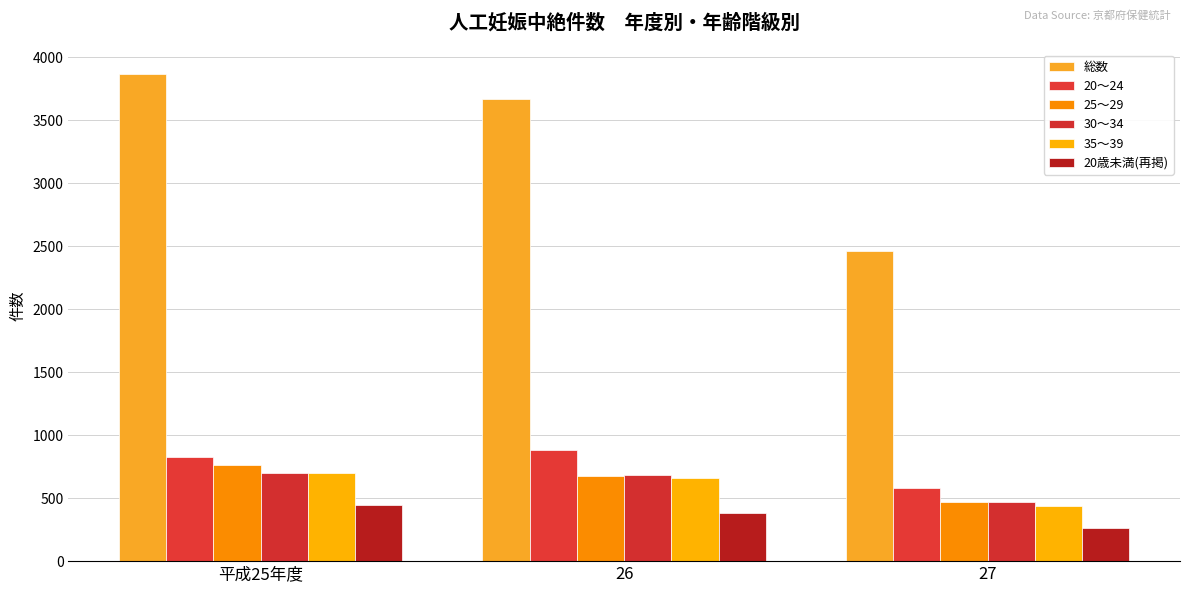

Which series has the largest range (max minus min)?

総数